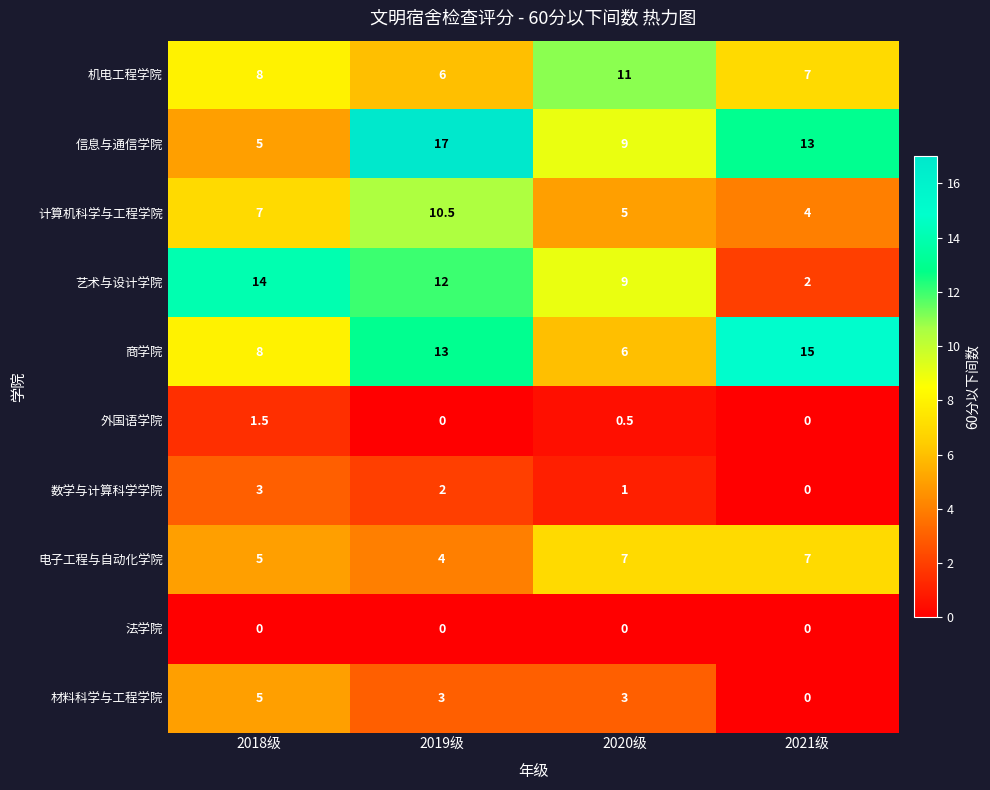

Which series has the largest total across all categories?

信息与通信学院